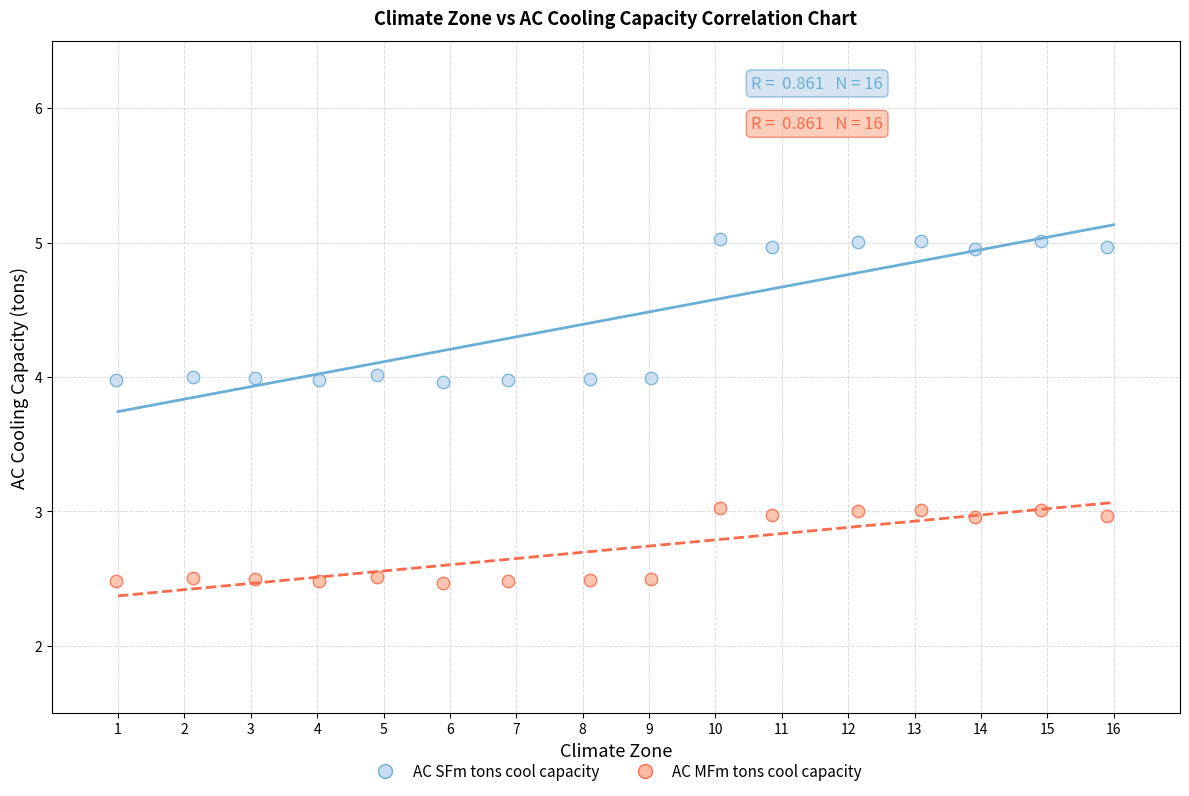

Which series has the widest spread of Y values?

AC SFm tons cool capacity